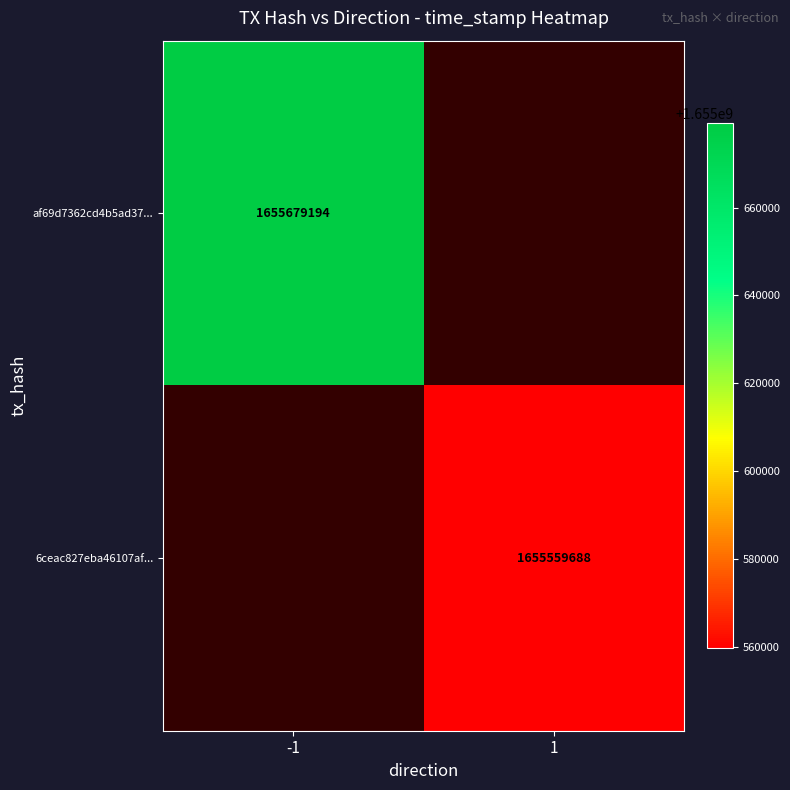

The value of af69d7362cd4b5ad37... at -1 is 1142928321. True or false?

False